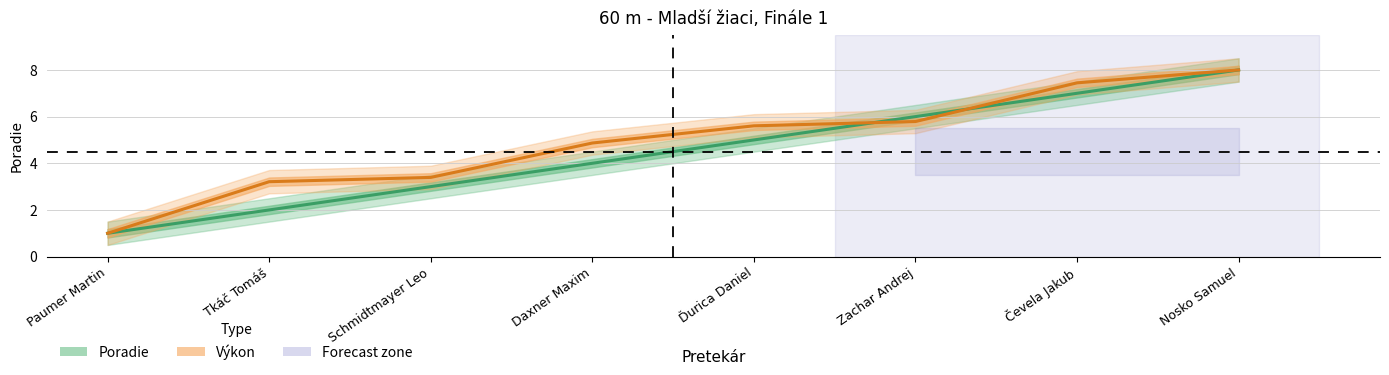

Reading left to right, list all the values displayed in this chart.

Poradie: Paumer Martin=1.0	Tkáč Tomáš=2.0	Schmidtmayer Leo=3.0	Daxner Maxim=4.0	Ďurica Daniel=5.0	Zachar Andrej=6.0	Čevela Jakub=7.0	Nosko Samuel=8.0
Výkon: Paumer Martin=1.0	Tkáč Tomáš=3.2	Schmidtmayer Leo=3.4	Daxner Maxim=4.9	Ďurica Daniel=5.6	Zachar Andrej=5.8	Čevela Jakub=7.4	Nosko Samuel=8.0